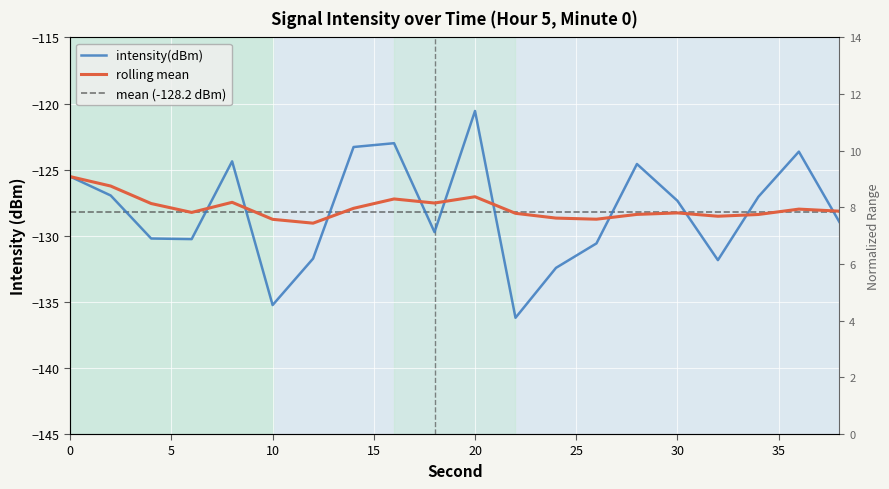

What is the value of the rolling_mean point at the 9th from the left?

-127.2